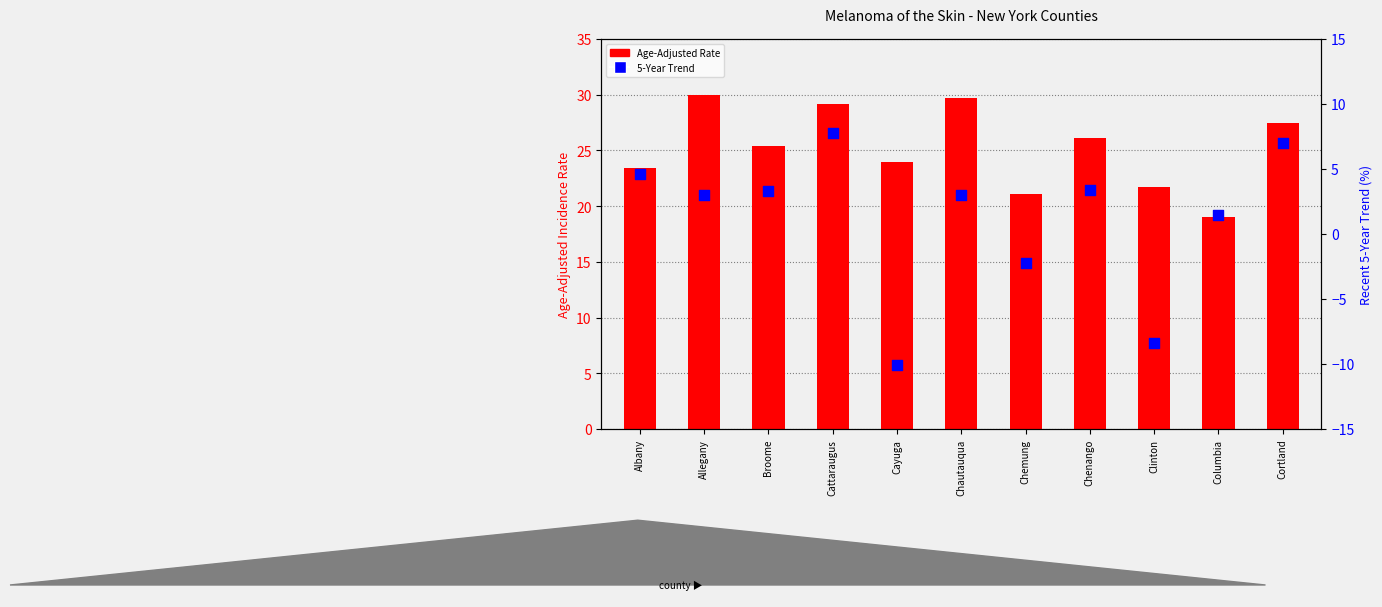

What are all the series names shown in the legend?

Age-Adjusted Rate, 5-Year Trend